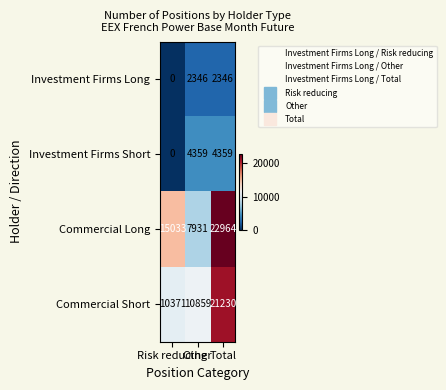

What is the sum of all Investment Firms Long values?

4692